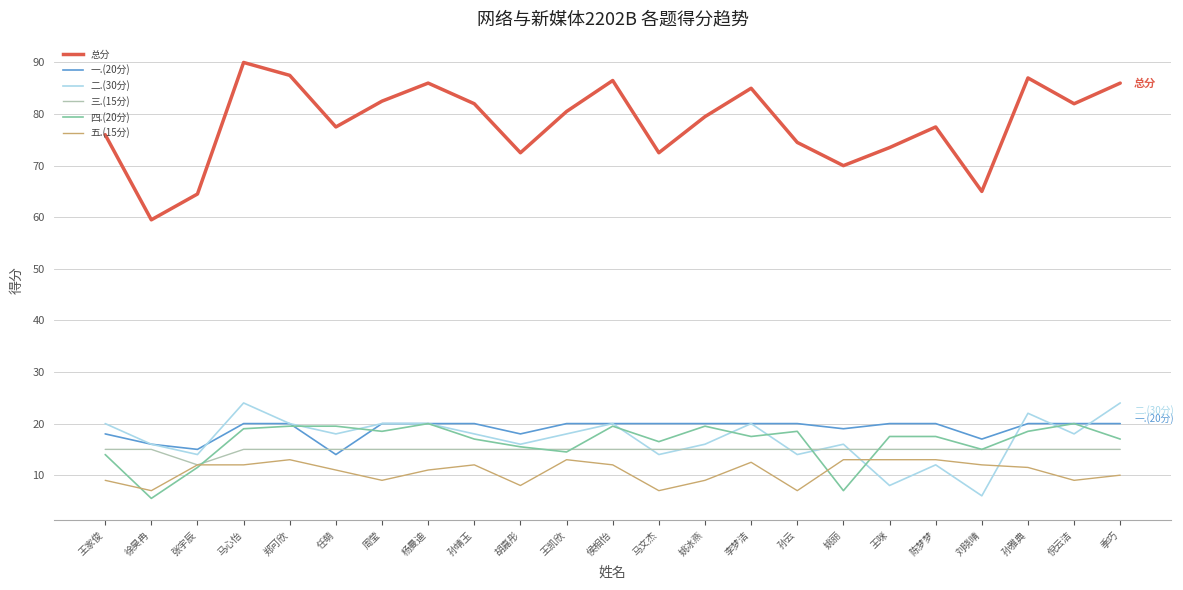

Is this an area chart (filled region under the line)?

No